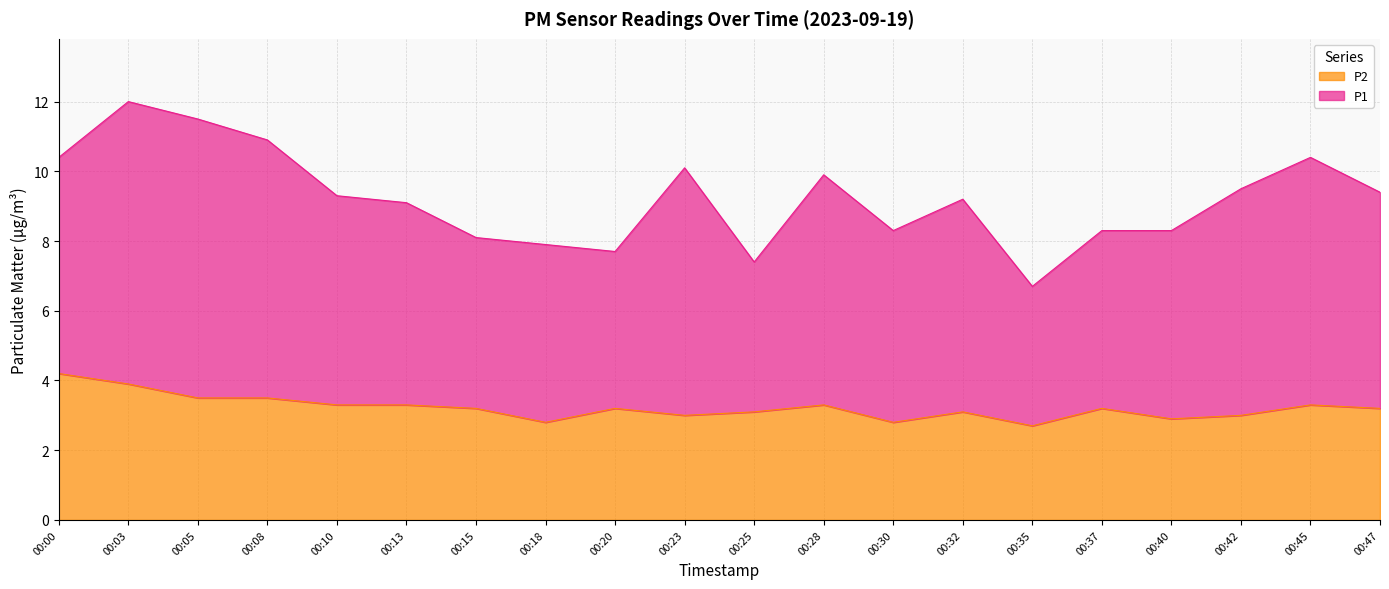

Which category has the lowest value across all series?

00:35